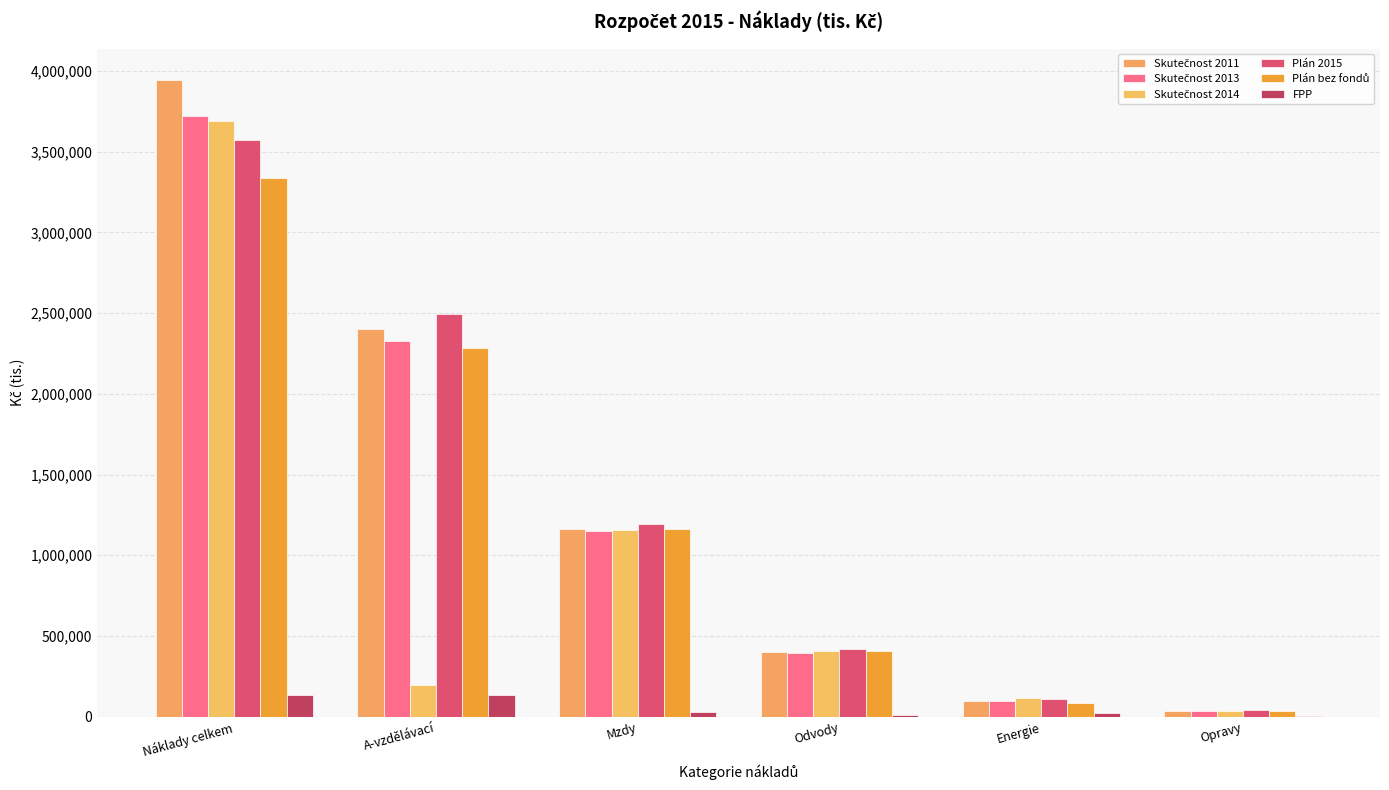

Does the chart contain stacked bars?

No